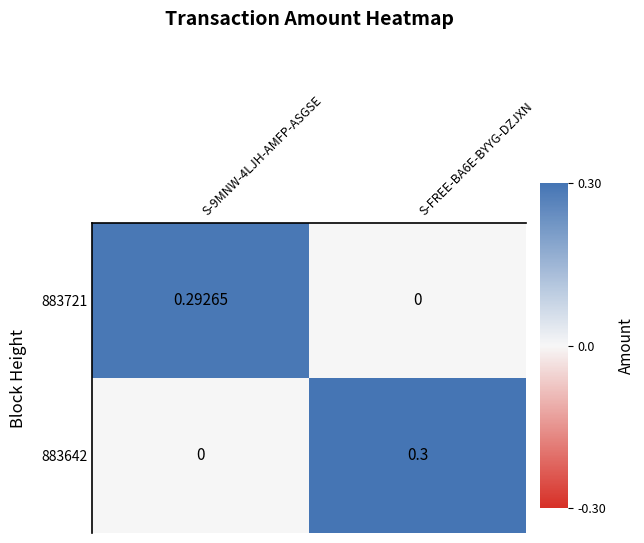

How many categories are shown in the chart?

2